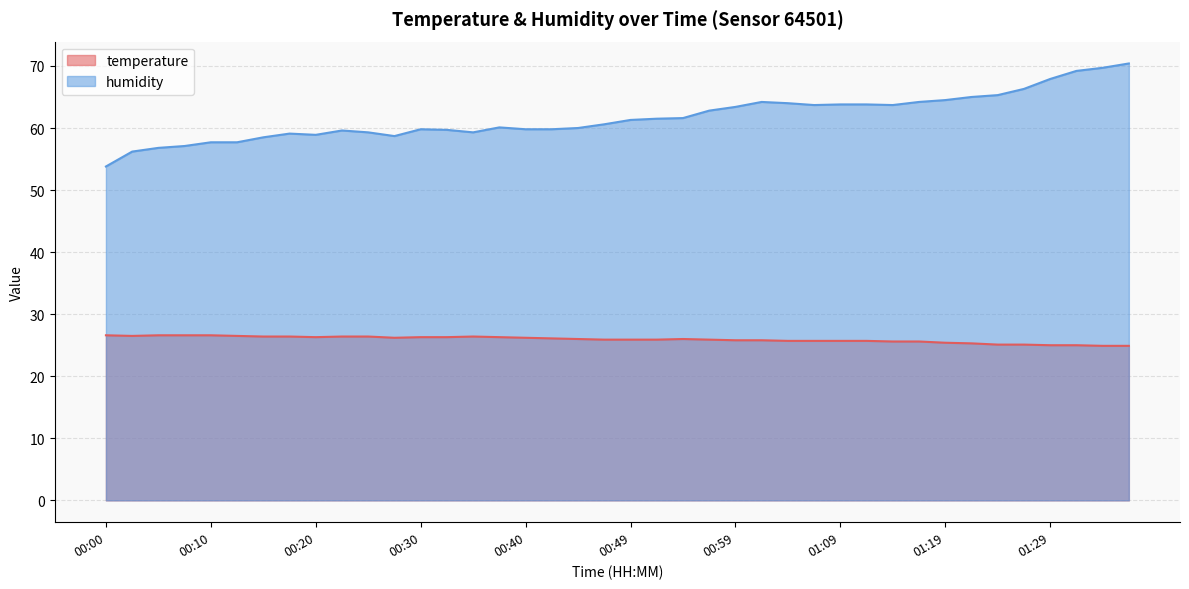

What is the difference between the maximum and second lowest values in the humidity series?

14.2